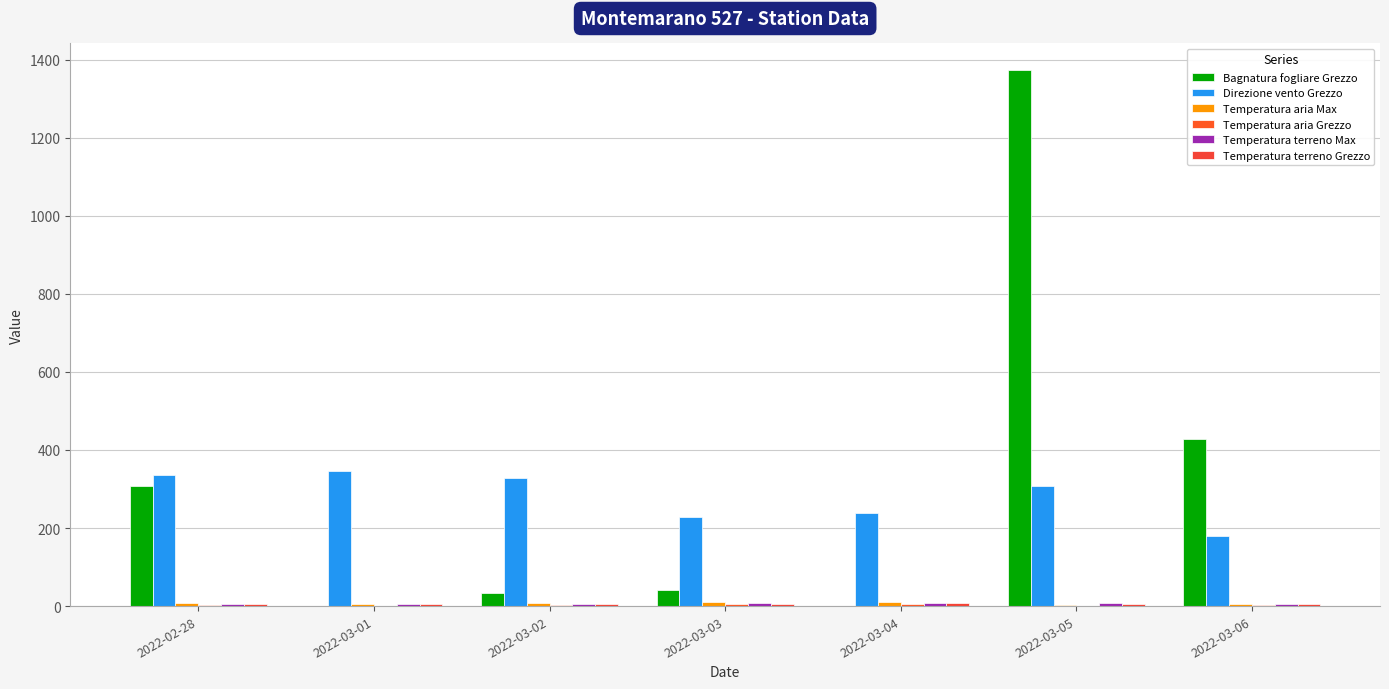

At which category is the sum across all series the highest?

2022-03-05